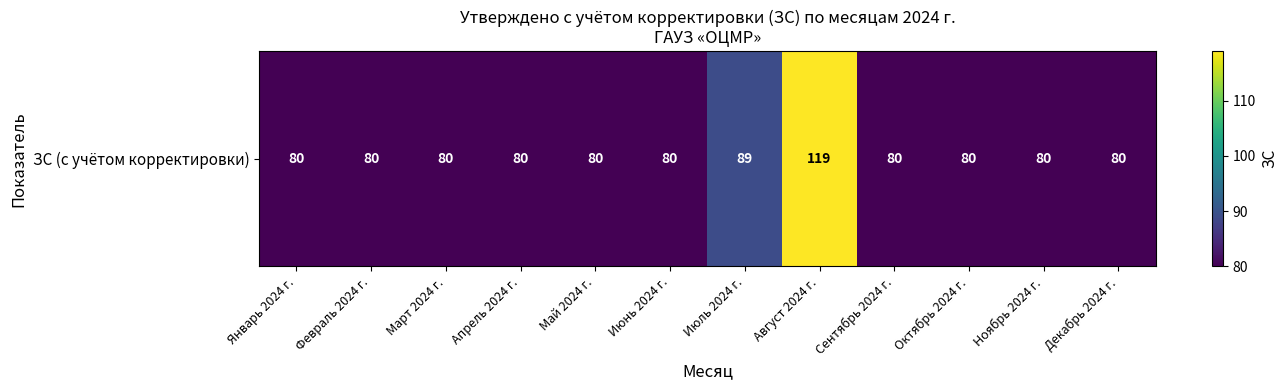

The chart shows a value of 80 at Июнь 2024 г.. True or false?

True